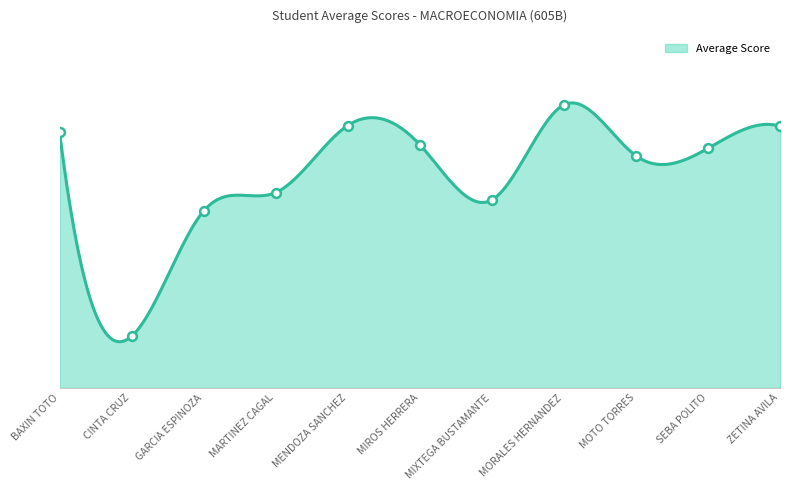

Approximately how many times larger is the value at MIROS HERRERA compared to GARCIA ESPINOZA?

1.4